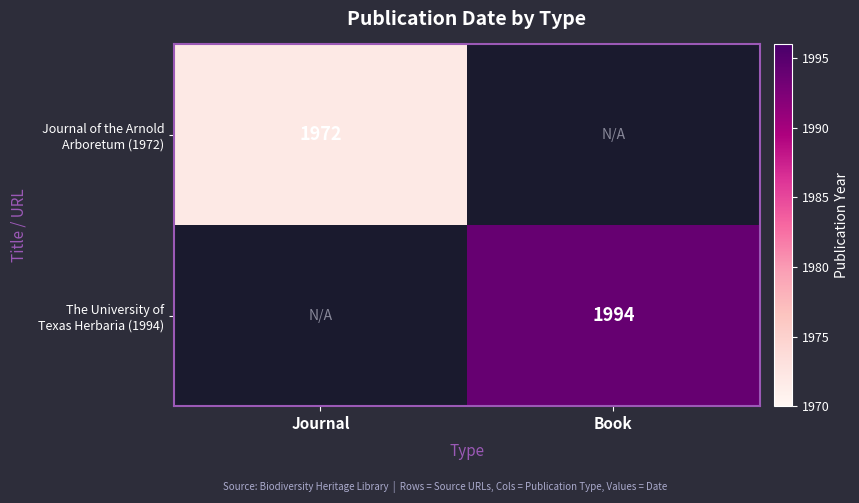

True or false: Journal of the Arnold Arboretum (1972) has a value of 762 at Book.

False